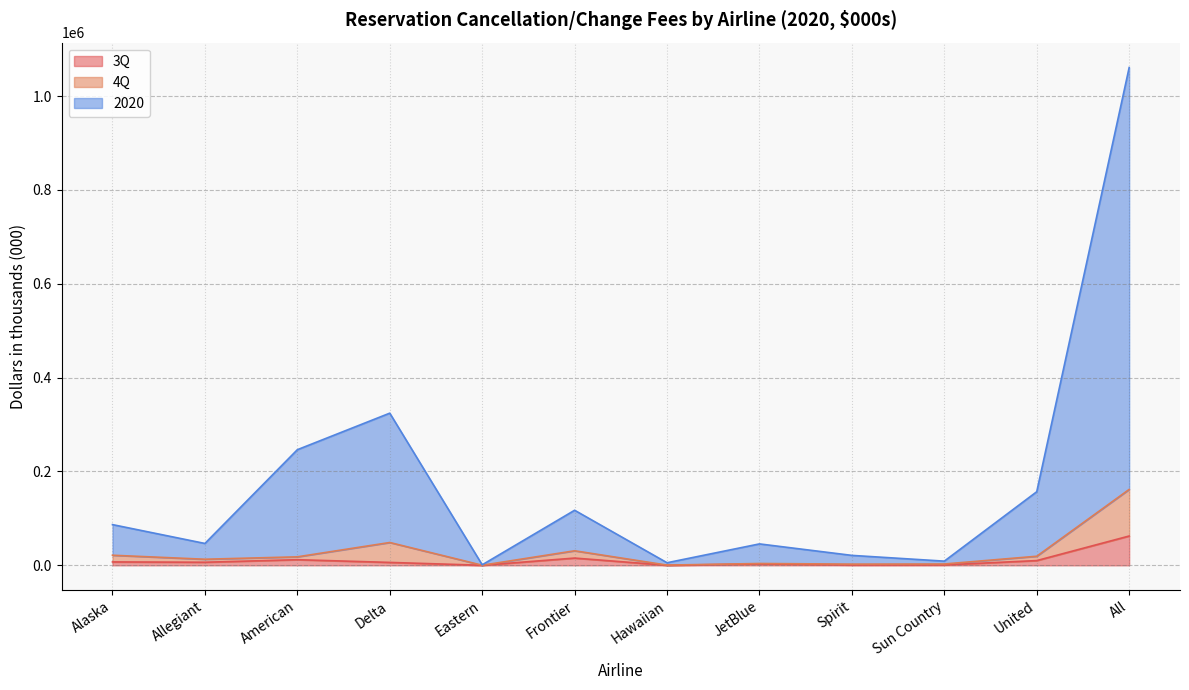

At which category does 4Q reach its first local peak?

Delta